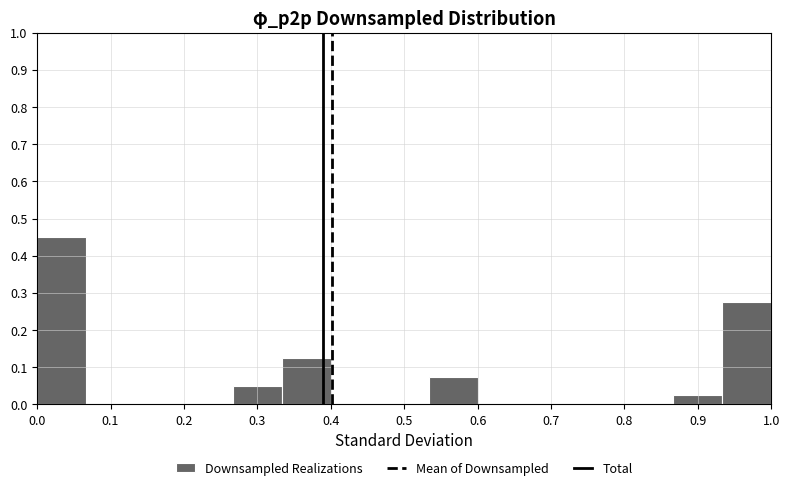

Reading left to right, transcribe this chart: for each bar, give the range it covers on the x-axis and its height. Neither the bar edges nor the heights are printed on the chart, so give them approximately, as read against the axes.

0.00 to 0.07: 0.45
0.07 to 0.13: 0
0.13 to 0.20: 0
0.20 to 0.27: 0
0.27 to 0.33: 0.05
0.33 to 0.40: 0.13
0.40 to 0.47: 0
0.47 to 0.53: 0
0.53 to 0.60: 0.08
0.60 to 0.67: 0
0.67 to 0.73: 0
0.73 to 0.80: 0
0.80 to 0.87: 0
0.87 to 0.93: 0.03
0.93 to 1.00: 0.28